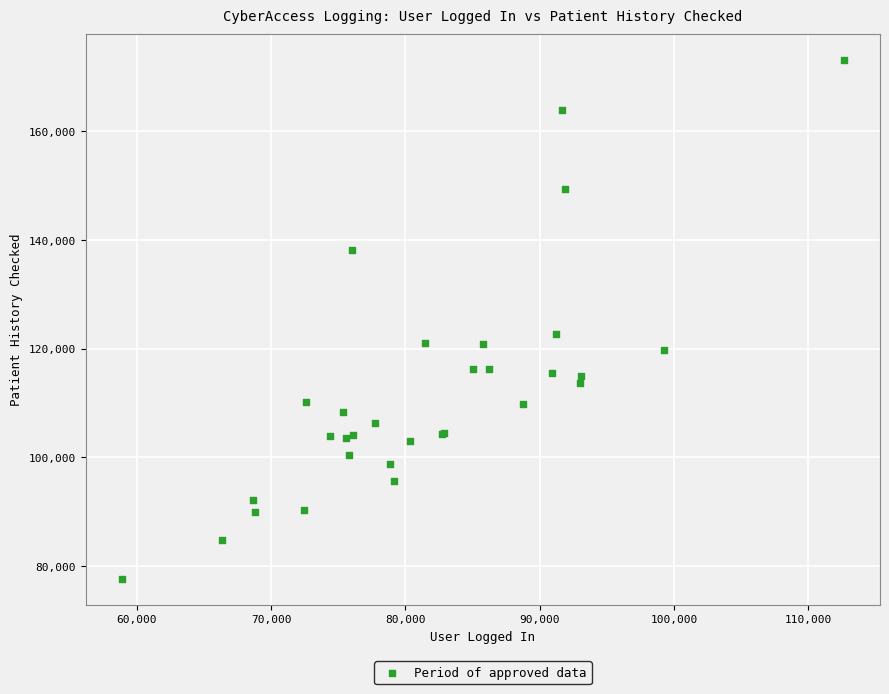

What Y value in the scatter plot is closest to 125370?

122686